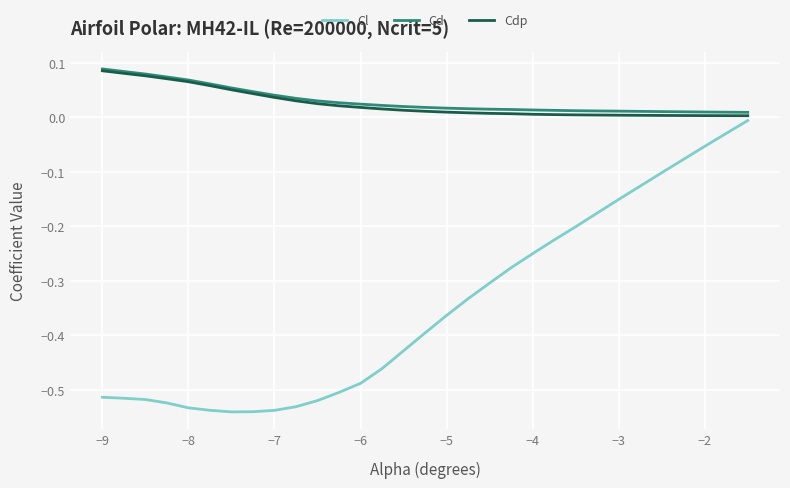

True or false: Cd and Cl cross at least once.

False